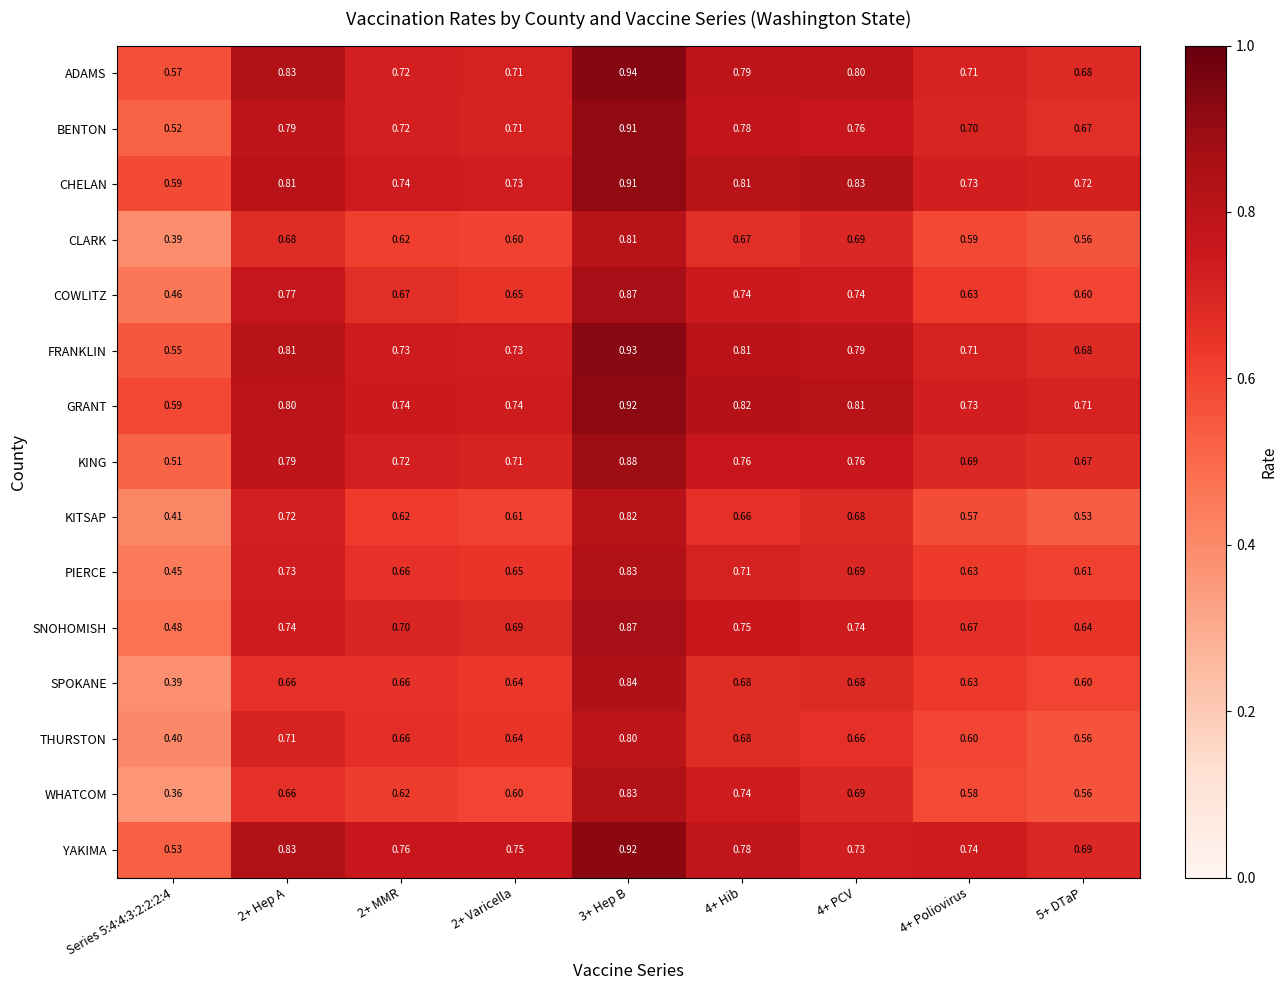

How many distinct data groups are displayed?

15